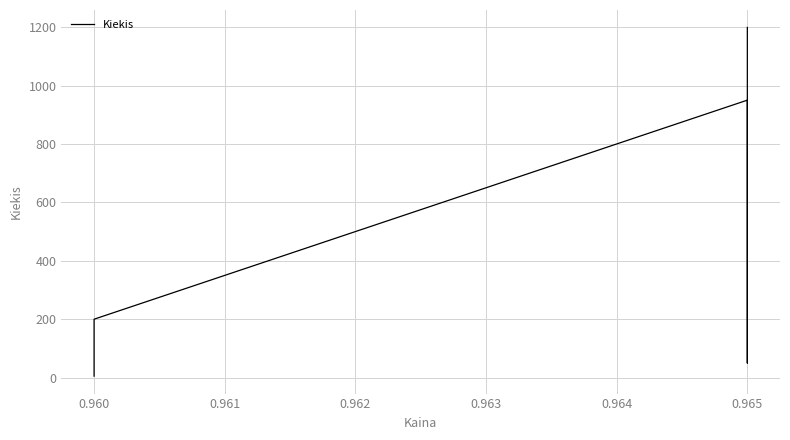

True or false: the data shows 170 at 0.965.

False